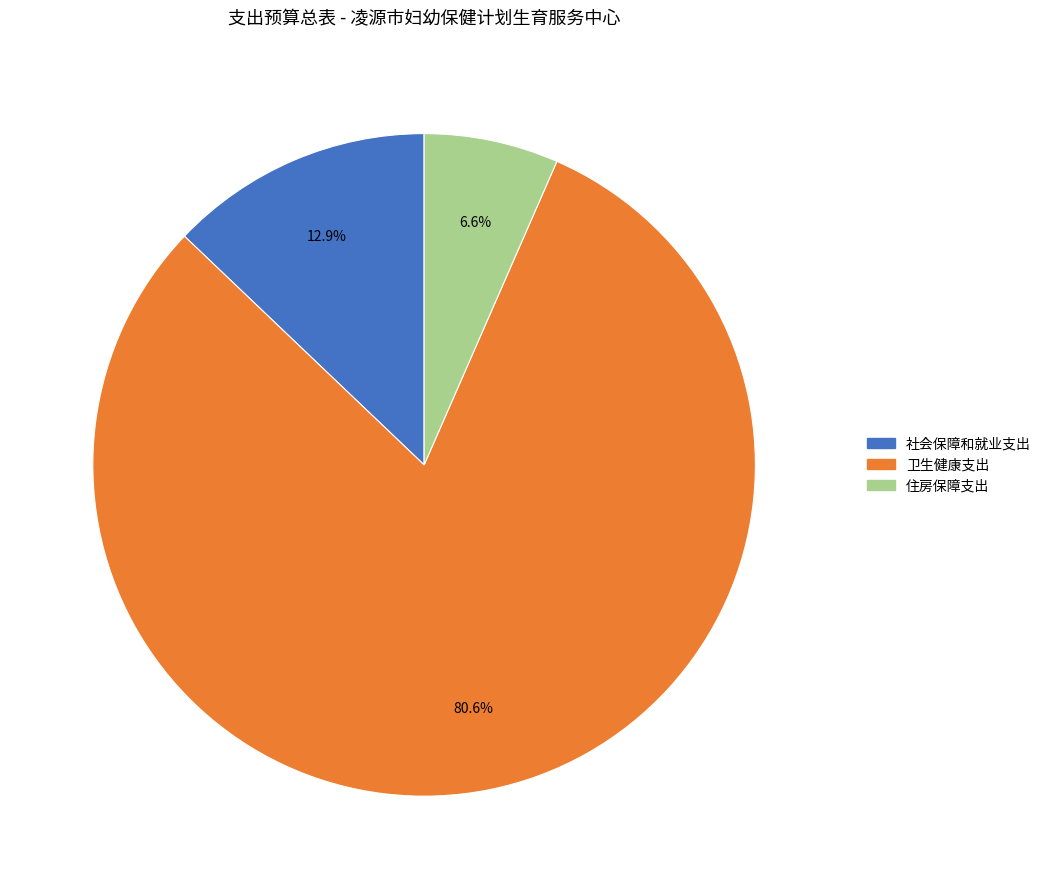

Rank the categories by value from highest to lowest.

卫生健康支出, 社会保障和就业支出, 住房保障支出